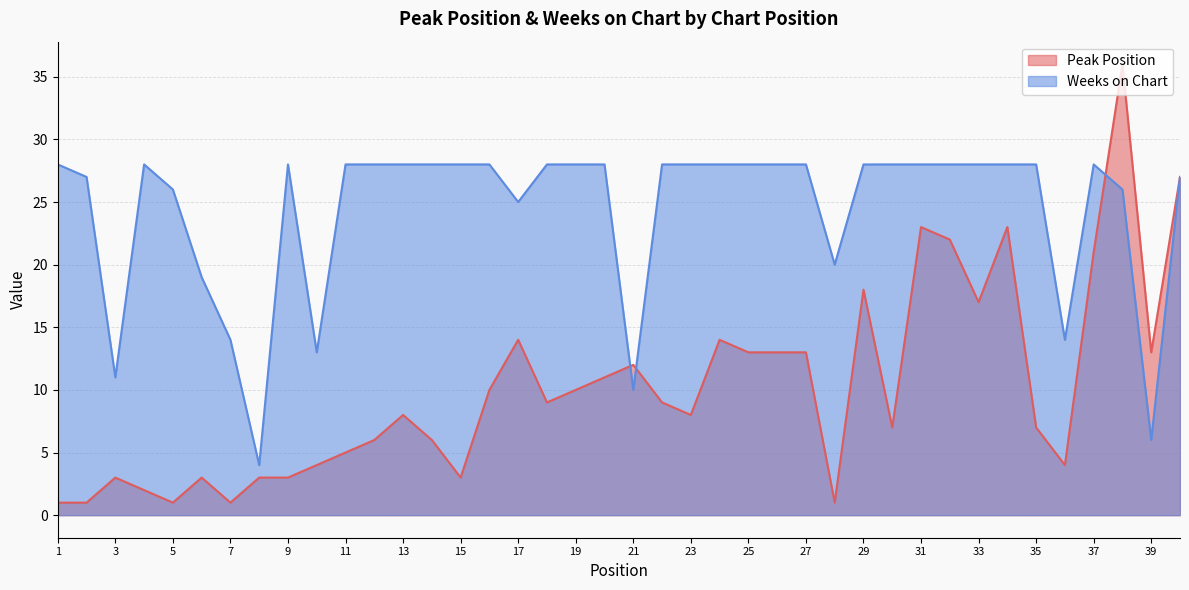

Is the value of Weeks on Chart at 16 greater than the value of Peak Position at 33?

Yes